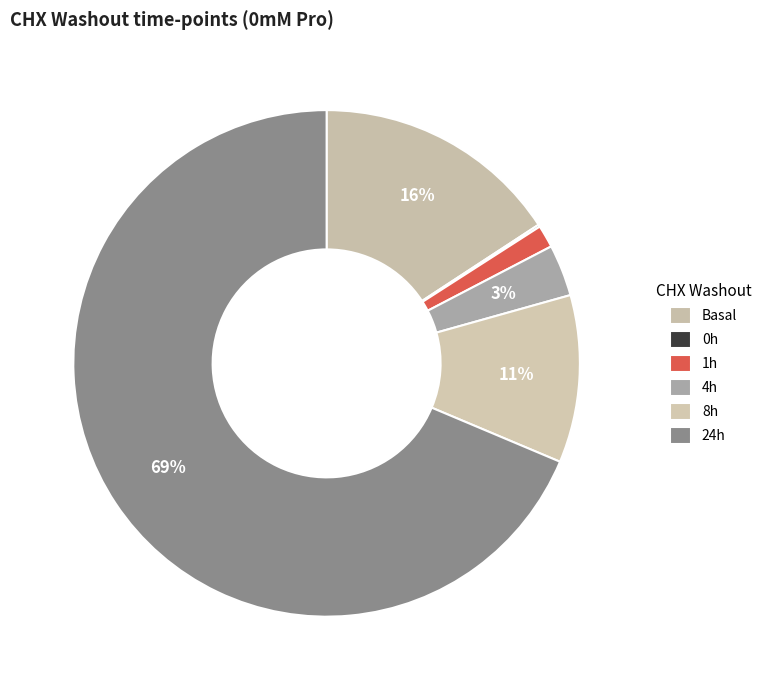

What is the largest slice in the pie chart?

24h